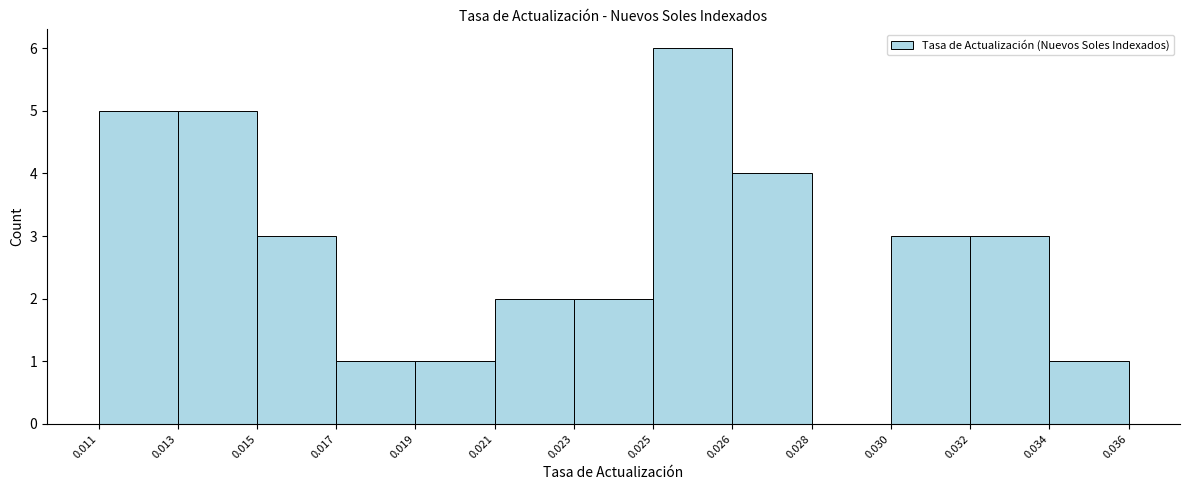

Reading left to right, what are all the values shown in this chart?

0.011=5	0.013=5	0.015=3	0.017=1	0.019=1	0.021=2	0.023=2	0.025=6	0.026=4	0.028=0	0.030=3	0.032=3	0.036=1